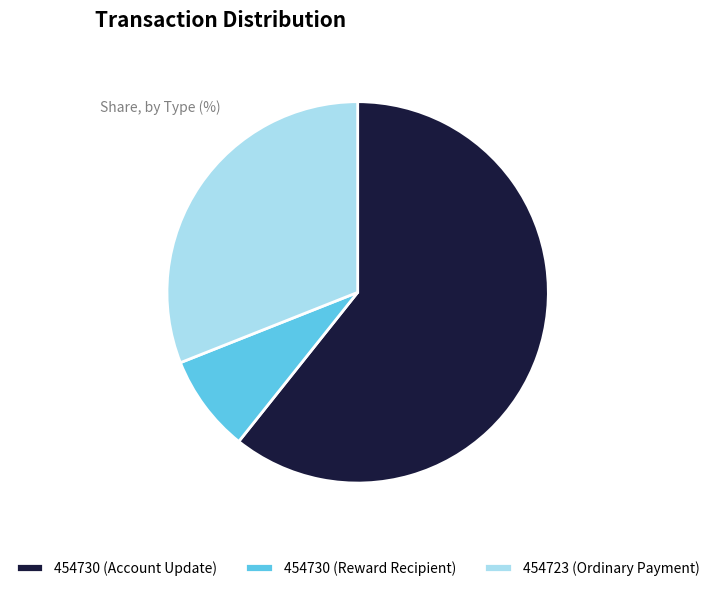

How many slices are in this pie chart?

3